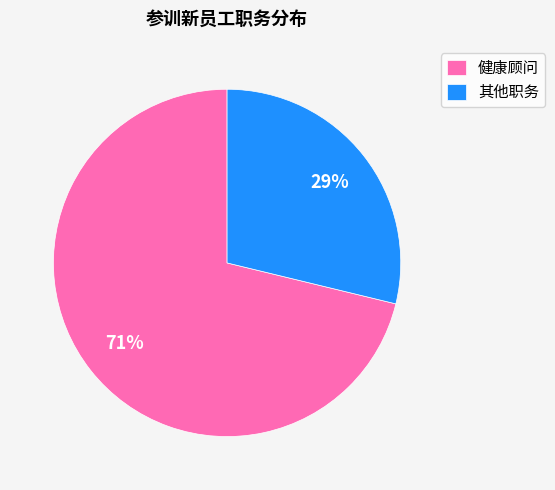

How many slices are in this pie chart?

2